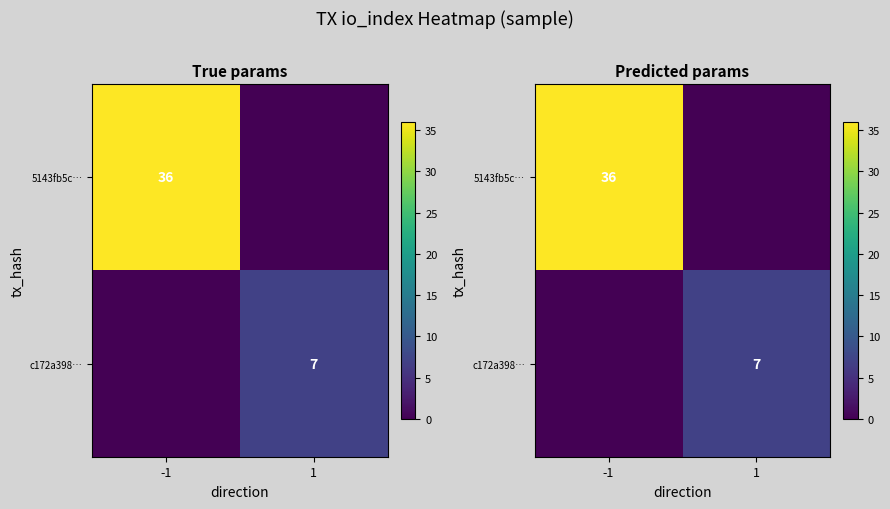

What is the maximum value for c172a398…?

7